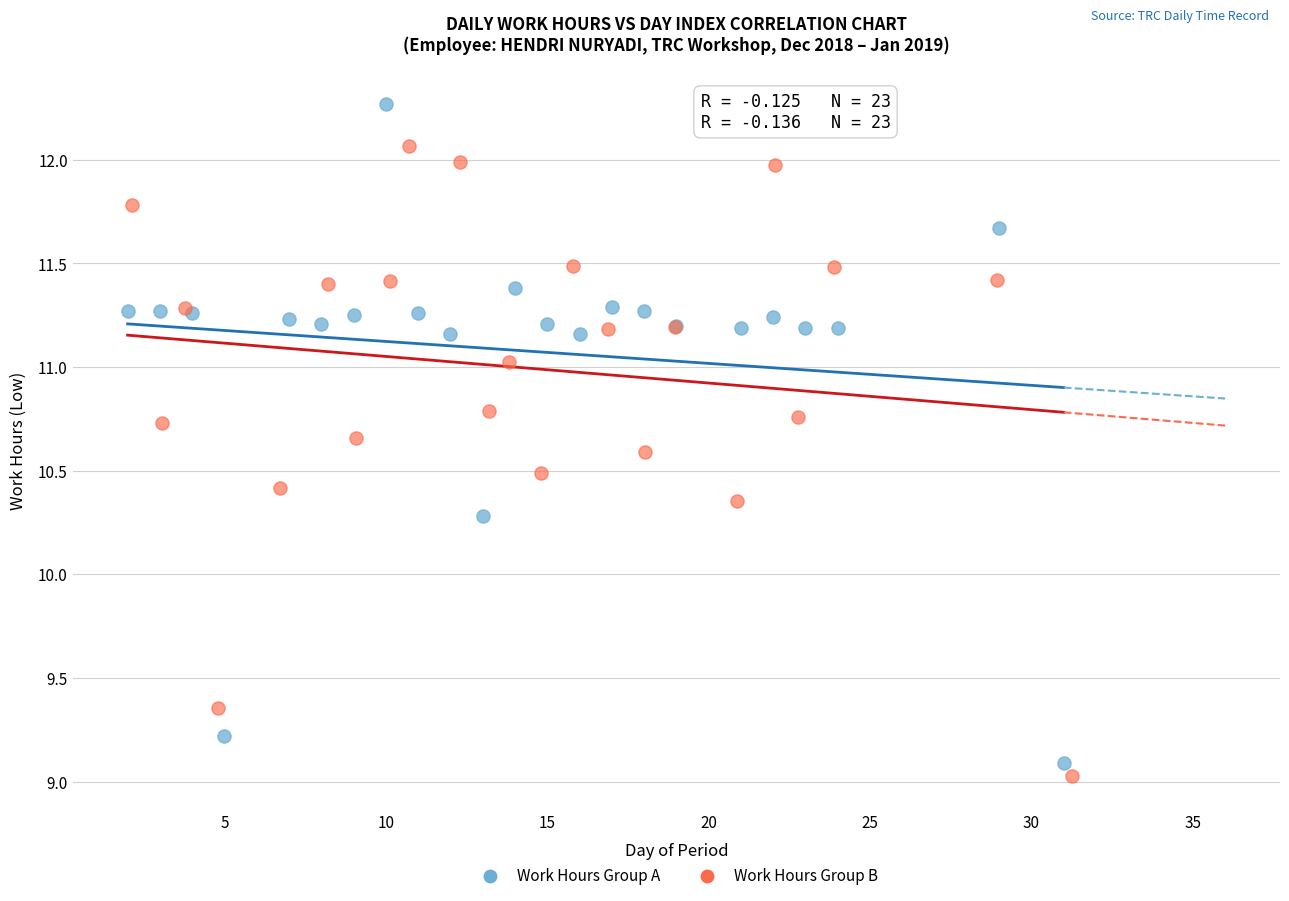

Which series contains the highest Y value?

Work Hours Group A